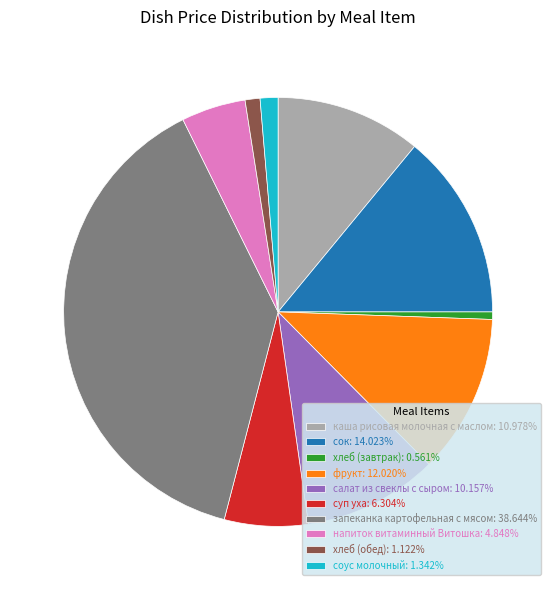

Does сок represent more than half of the total?

No